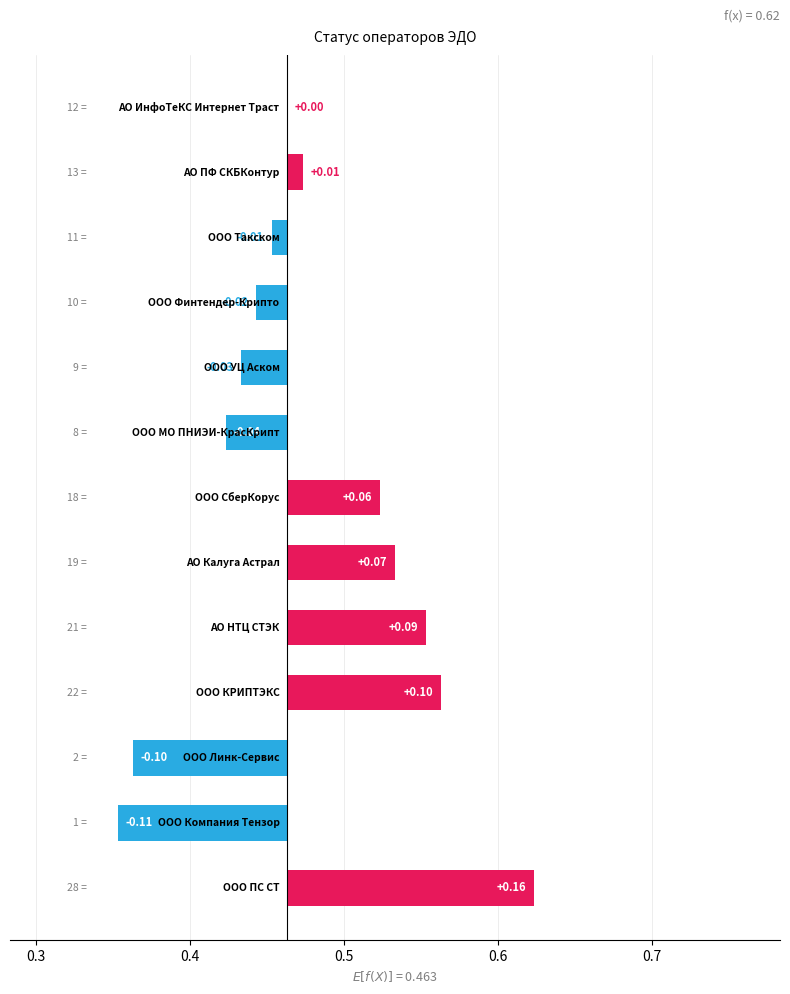

How many bars are there in total?

13